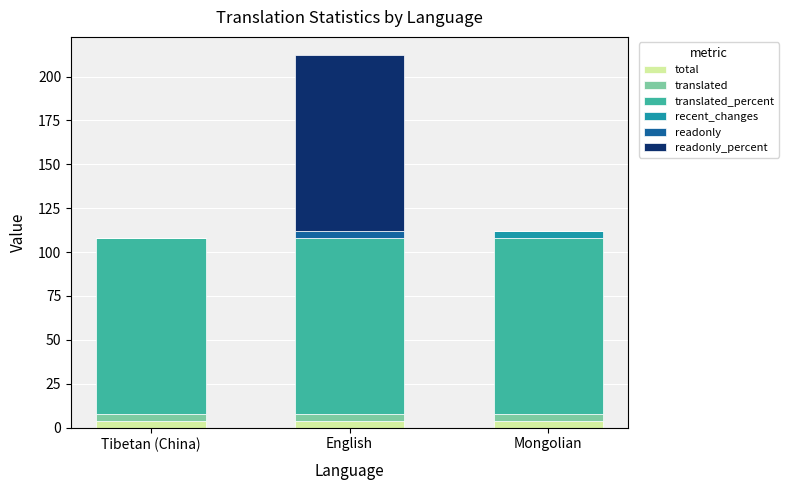

Which series has the largest total across all categories?

translated_percent